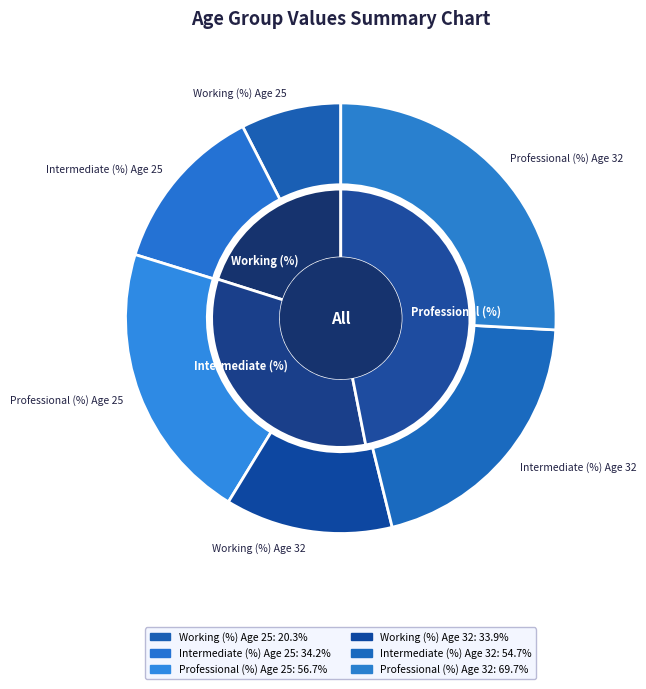

Is it true that 25 is 50% of the pie?

False